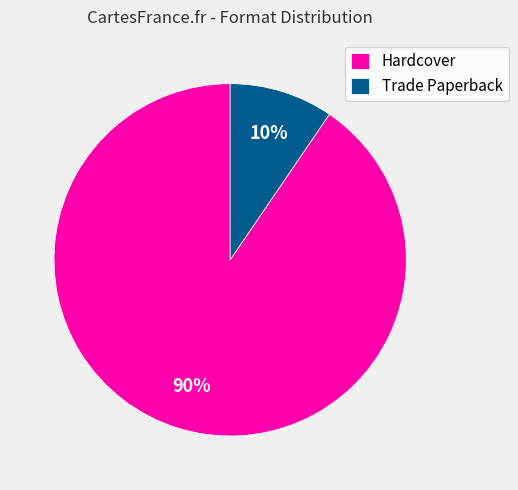

To the nearest percent, what percentage of the pie is Trade Paperback?

10%